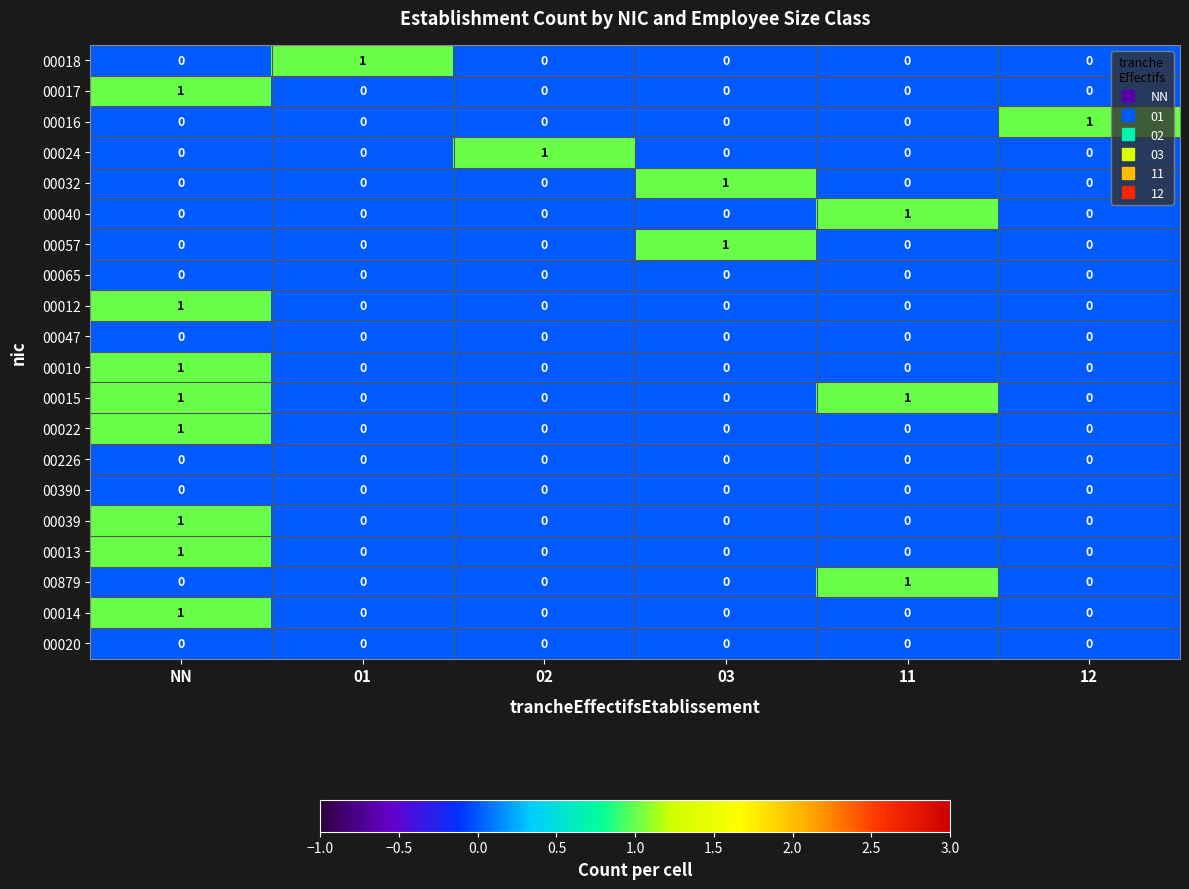

The 00017 series shows 0 at 12. True or false?

True